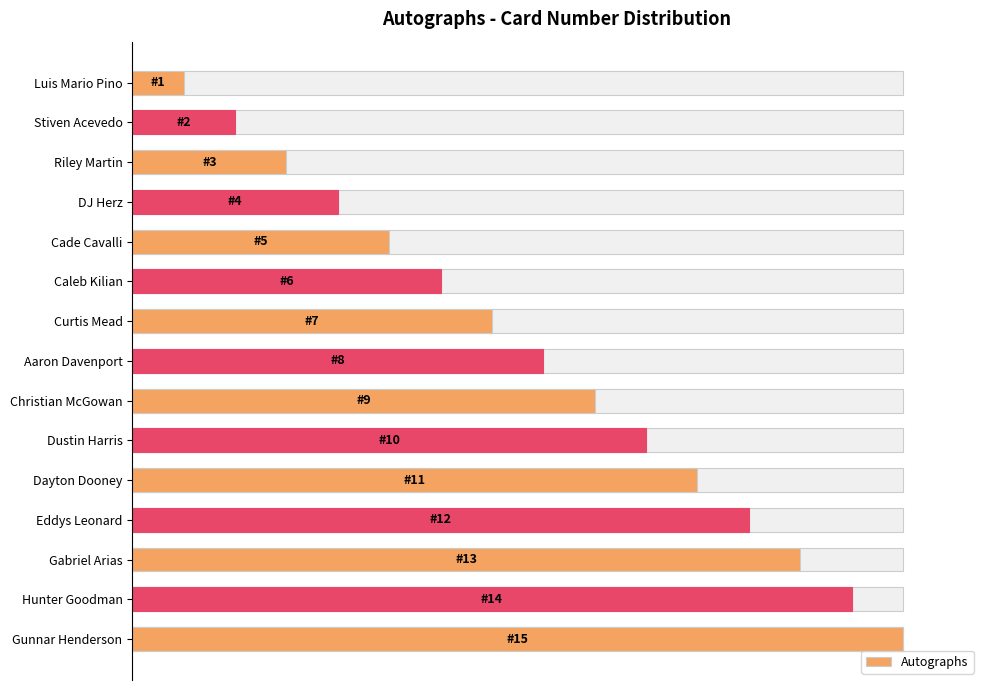

What is the sum of all values?

800.0